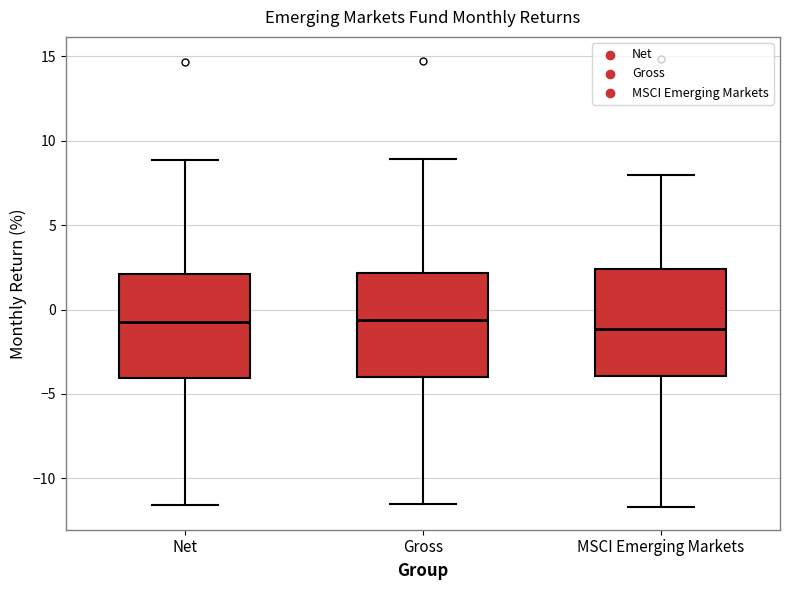

Reading left to right, read every box against the y-axis: the position of its median line, the range the box covers, and the ends of its whiskers. The values are not printed on the chart, so give them approximately, as read against the axis.

Net: median -0.5, box -4.0 to 2.0, whiskers -11.5 to 9.0
Gross: median -0.5, box -4.0 to 2.0, whiskers -11.5 to 9.0
MSCI Emerging Markets: median -1.0, box -4.0 to 2.5, whiskers -11.5 to 8.0